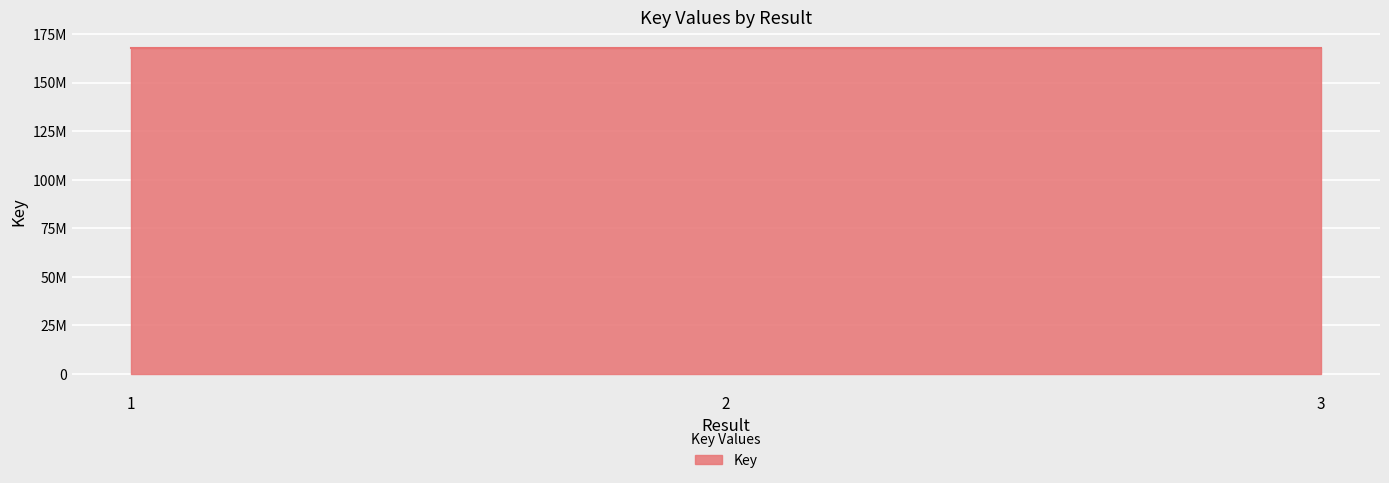

Does the chart display data point markers on the line(s)?

No